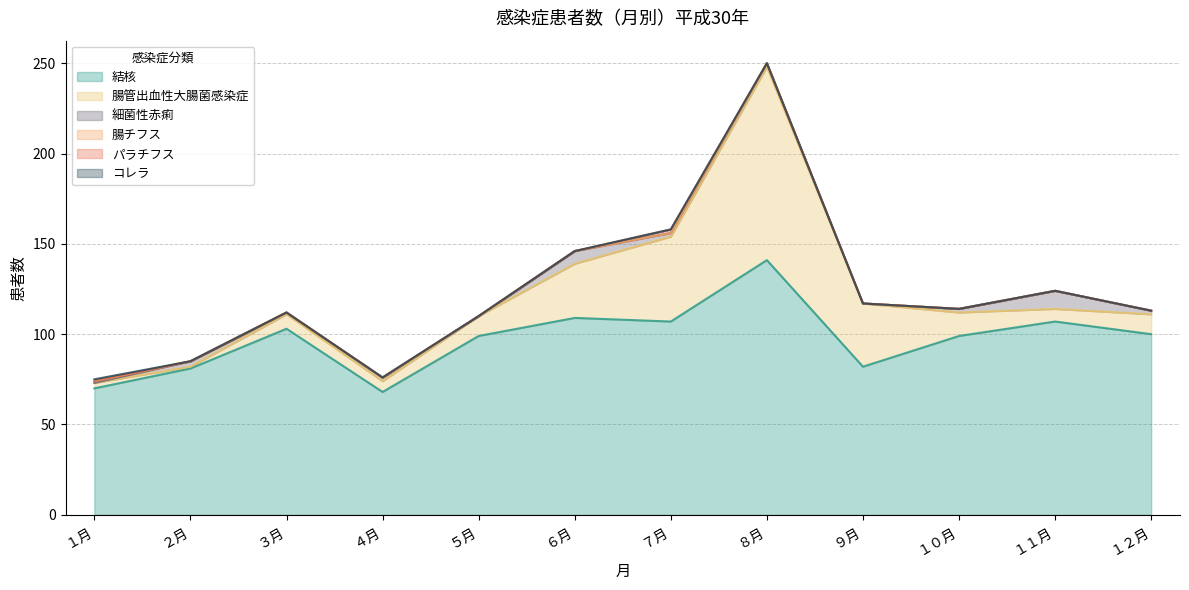

How many times do 腸チフス and 細菌性赤痢 cross each other?

1